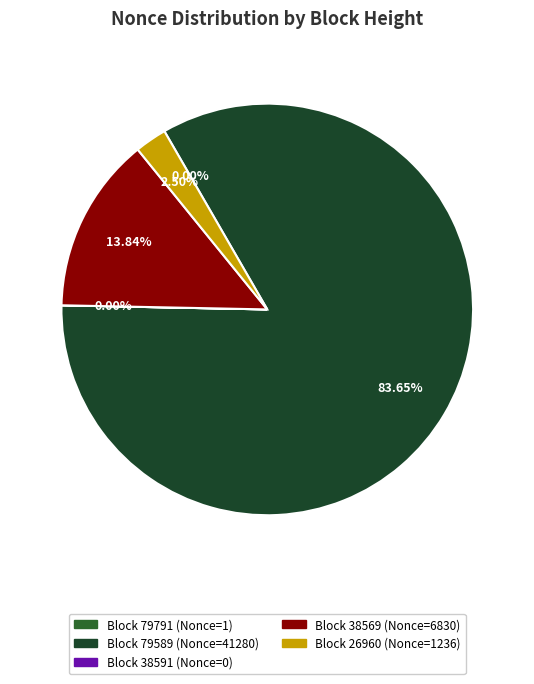

Rank the categories by value from highest to lowest.

79589, 38569, 26960, 79791, 38591